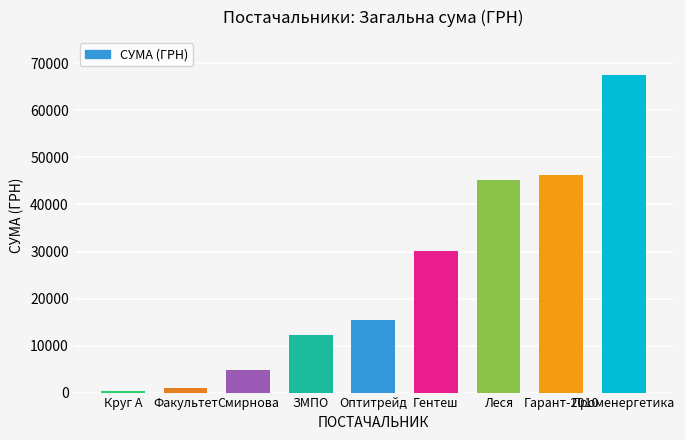

What is the minimum value shown in the chart?

365.0